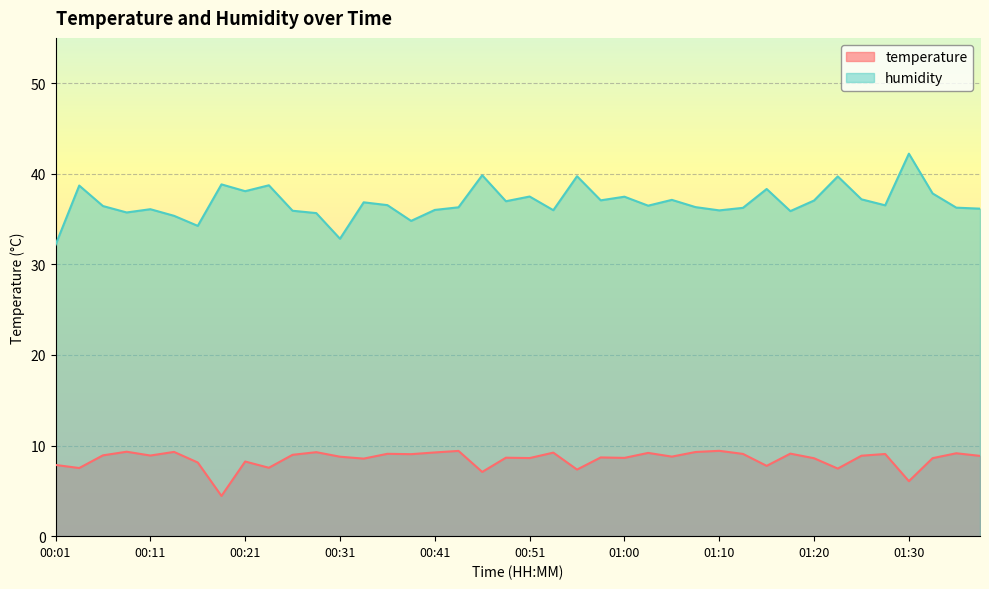

How many lines are shown in the chart?

2